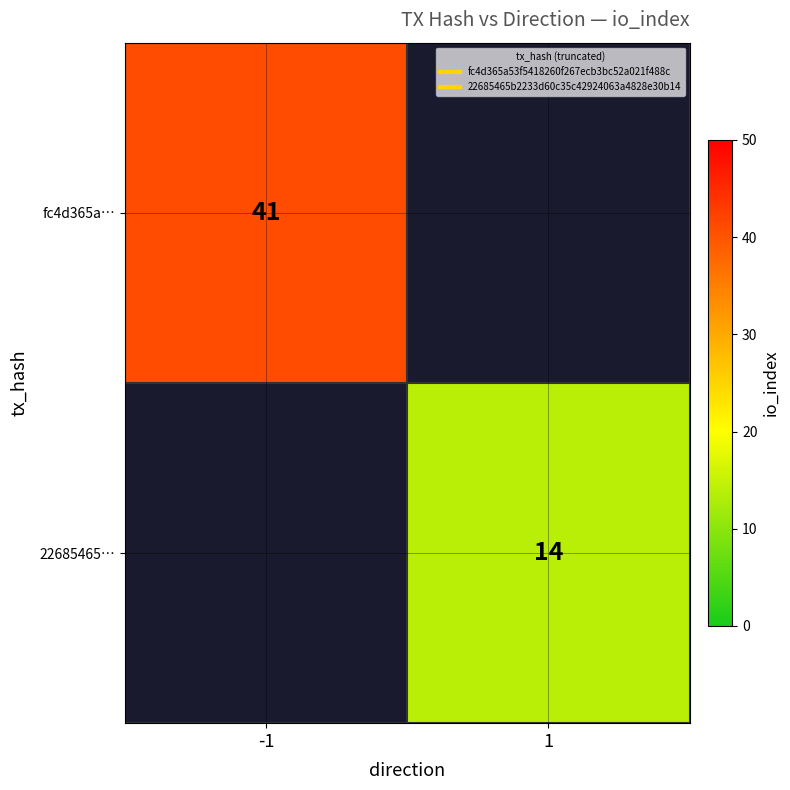

Which series has the widest spread of values?

fc4d365a…